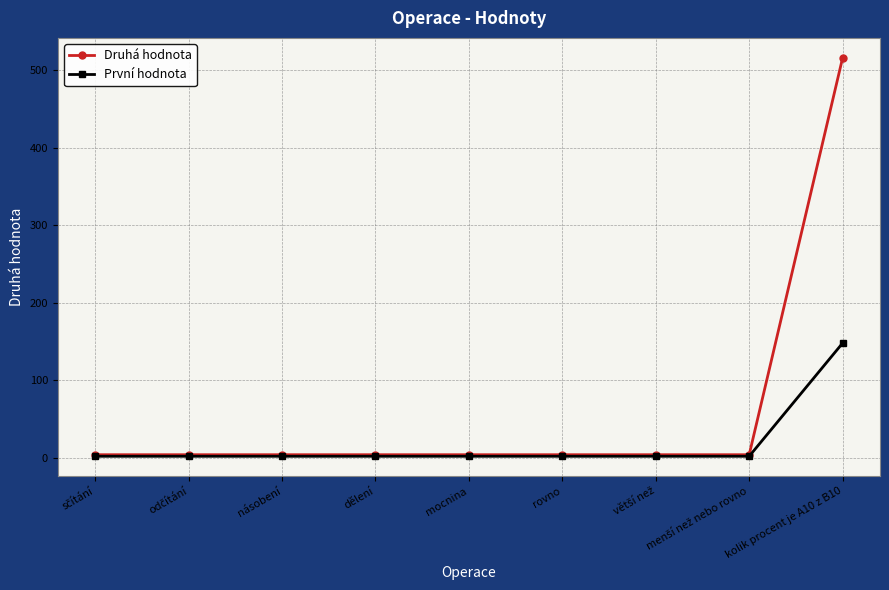

Count the number of categories in the chart.

9